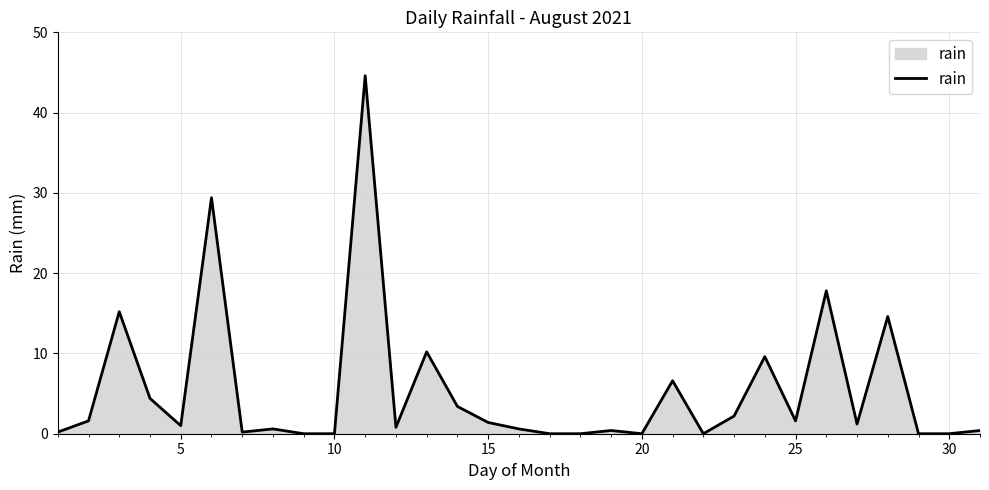

What is the difference between the maximum and minimum values?

44.6